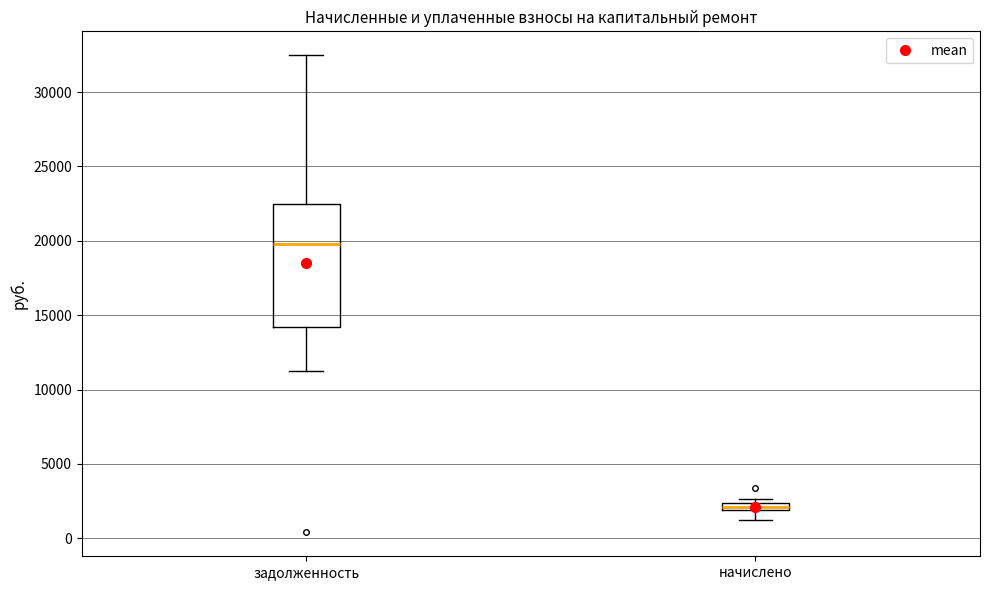

Where is the upper edge of the box for задолженность on the y-axis? The values are not printed on the chart, so give them approximately, as read against the axis.

22500